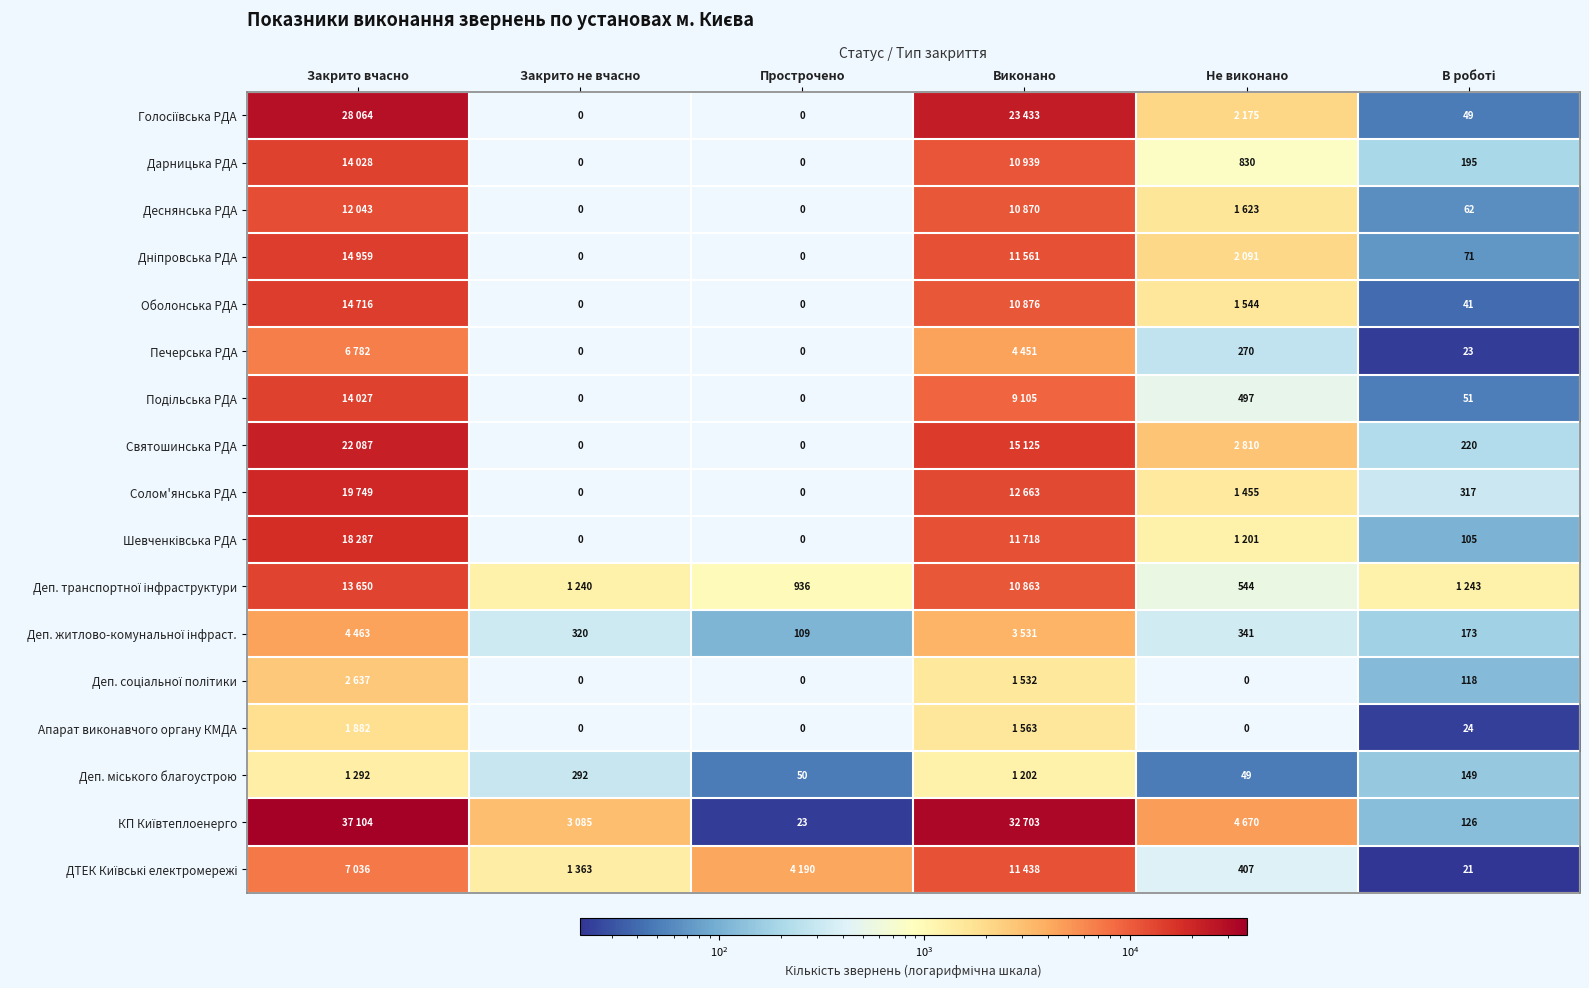

Which series has the largest total across all categories?

КП Київтеплоенерго